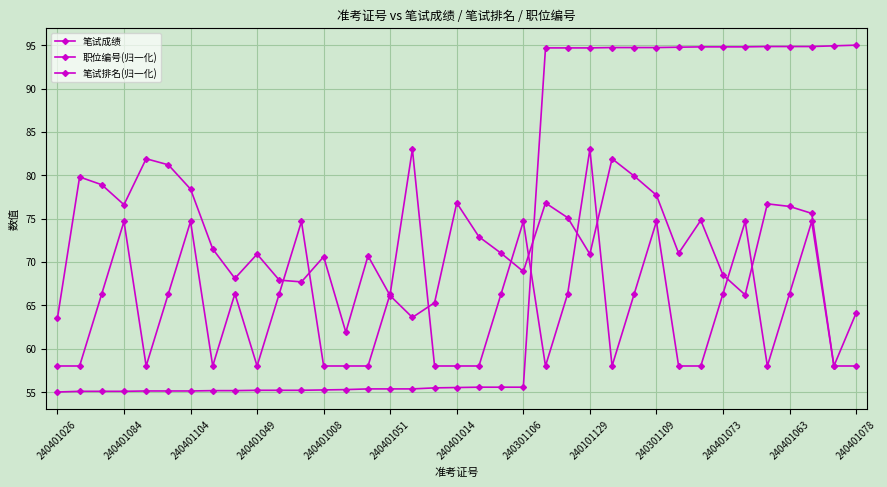

Is this an area chart (filled region under the line)?

No